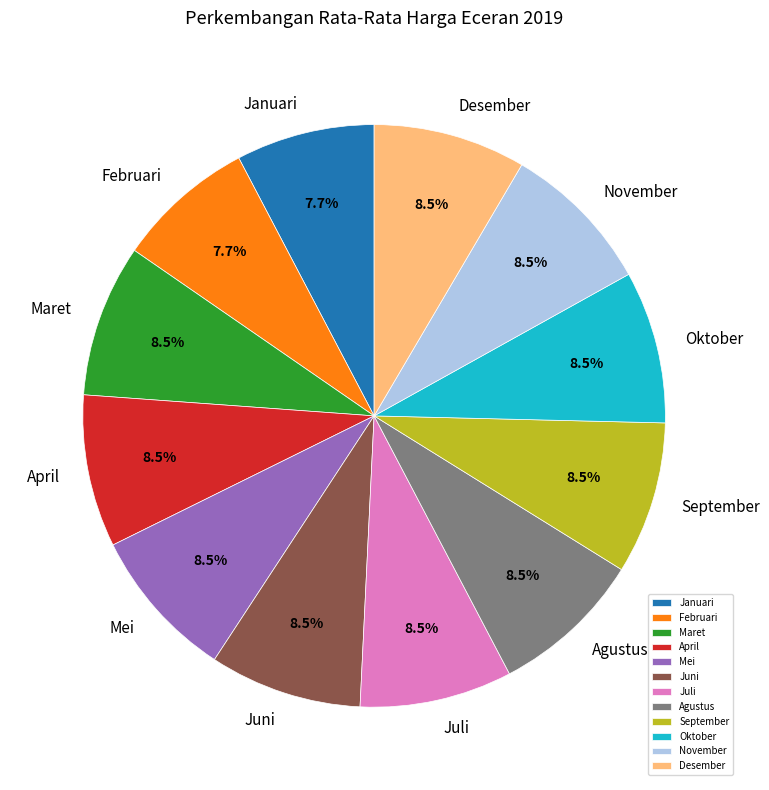

Is there any slice that represents more than half of the pie?

No